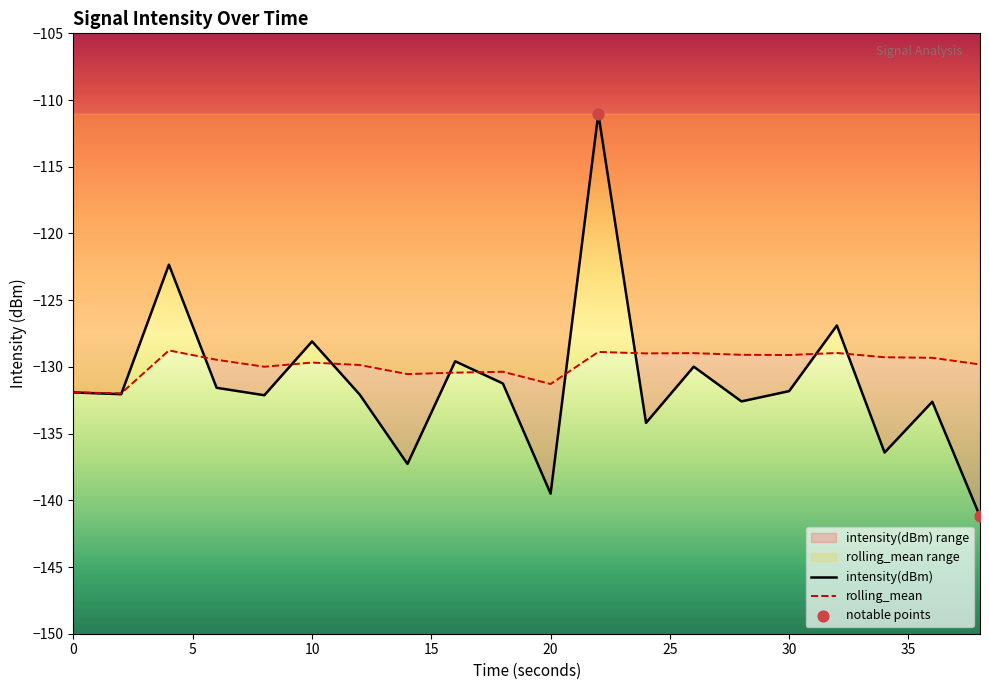

Which series has the widest spread of Y values?

intensity(dBm)